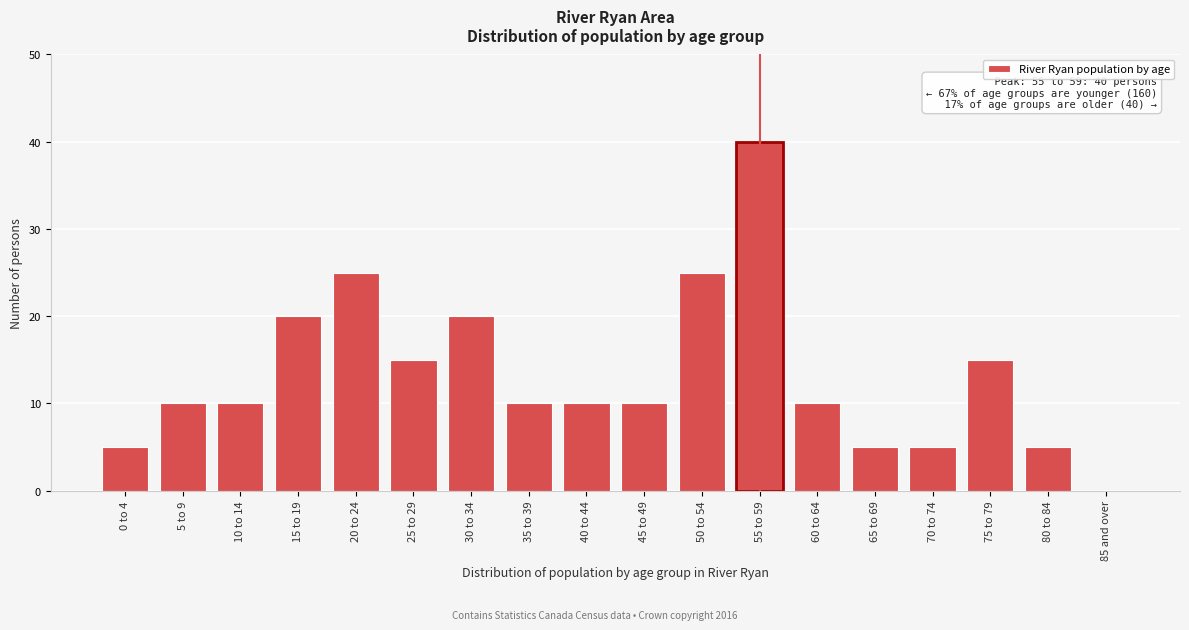

Reading left to right, transcribe all the data shown in this chart.

0 to 4=5	5 to 9=10	10 to 14=10	15 to 19=20	20 to 24=25	25 to 29=15	30 to 34=20	35 to 39=10	40 to 44=10	45 to 49=10	50 to 54=25	55 to 59=40	60 to 64=10	65 to 69=5	70 to 74=5	75 to 79=15	80 to 84=5	85 and over=0